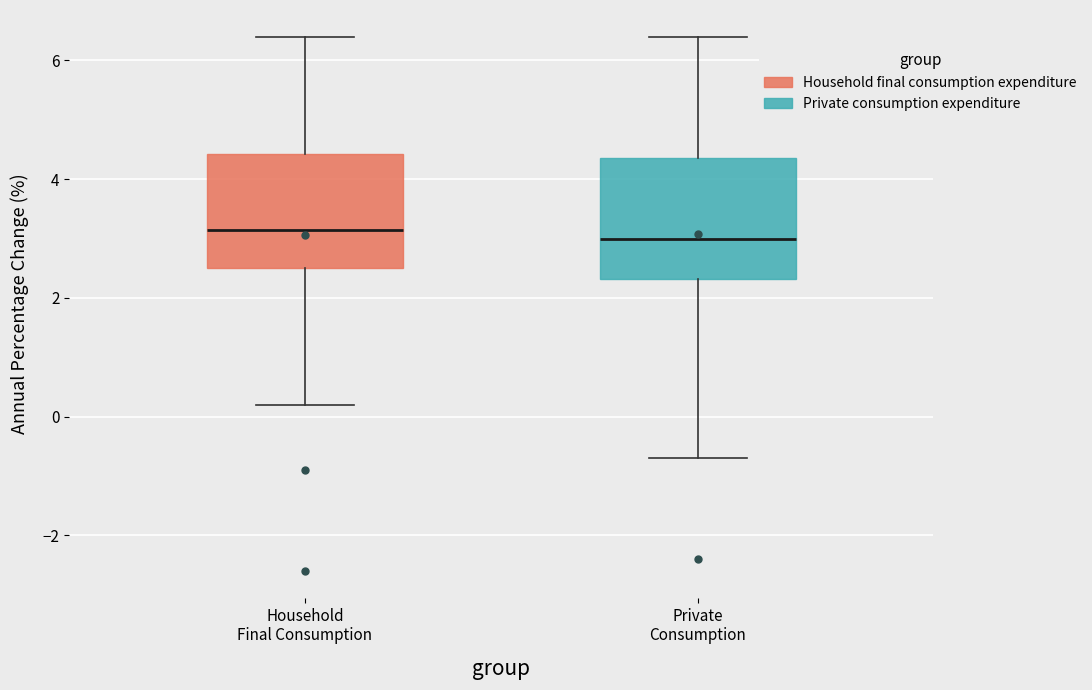

Reading left to right, read every box against the y-axis: the position of its median line, the range the box covers, and the ends of its whiskers. The values are not printed on the chart, so give them approximately, as read against the axis.

Household Final Consumption: median 3.2, box 2.6 to 4.4, whiskers 0.2 to 6.4
Private Consumption: median 3.0, box 2.4 to 4.4, whiskers -0.6 to 6.4